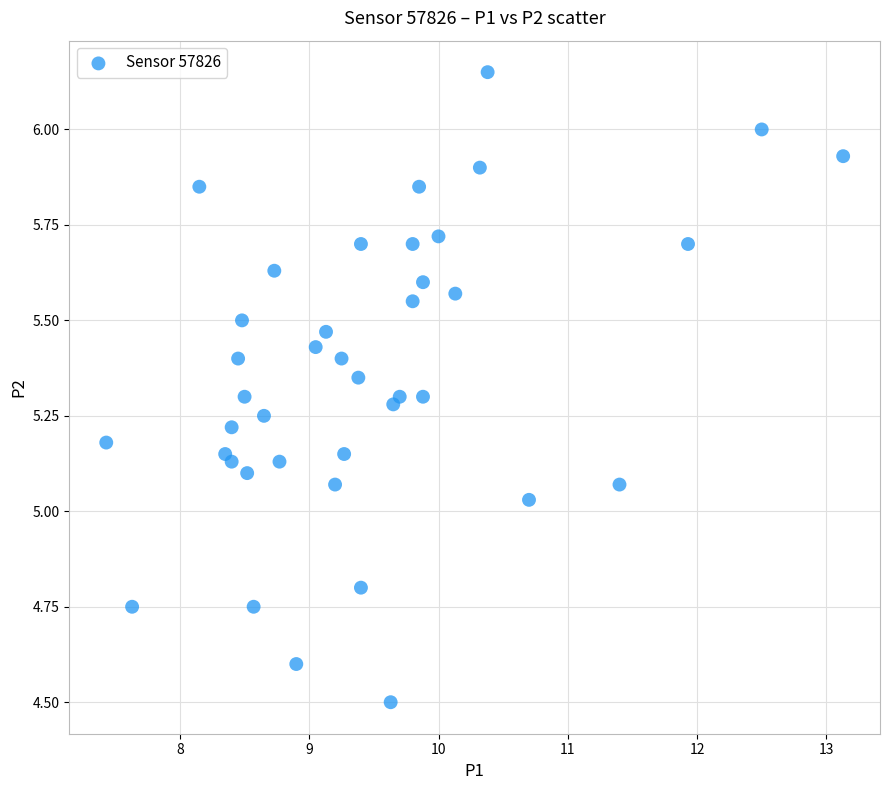

How many data points are displayed?

40